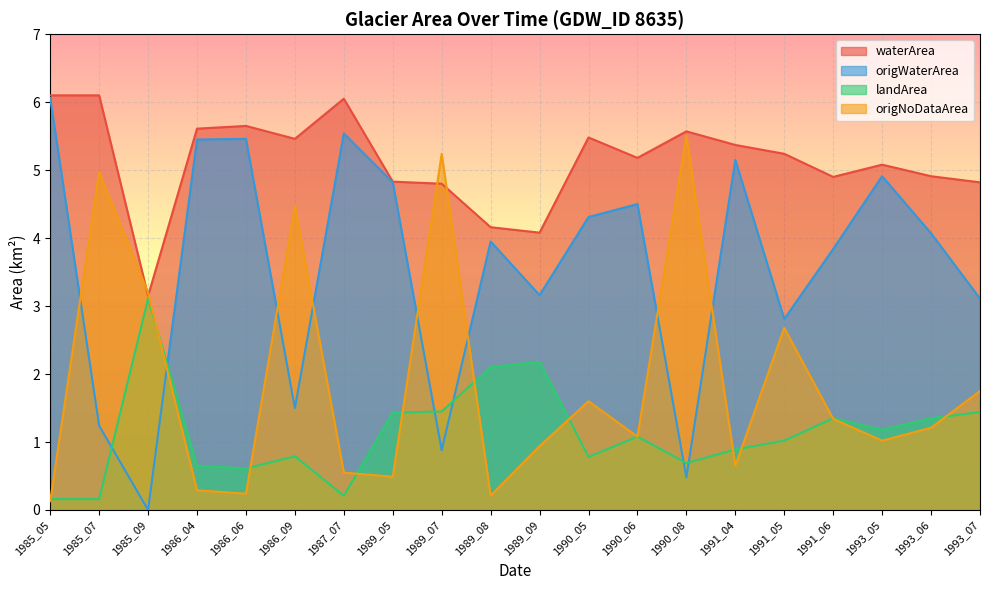

What are all the series names shown in the legend?

waterArea, origWaterArea, landArea, origNoDataArea